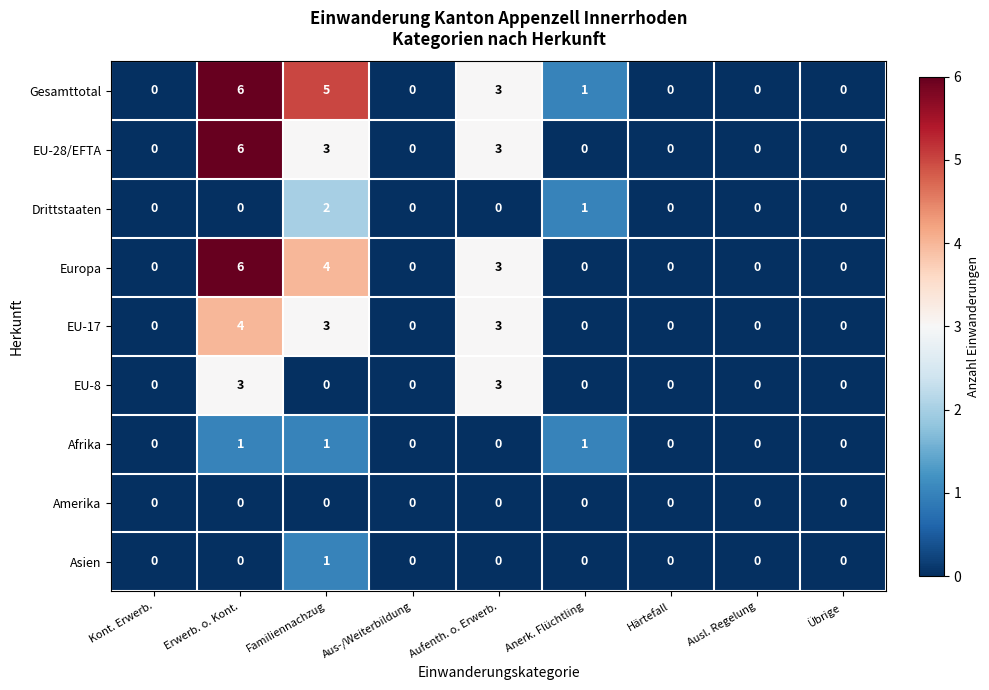

What is the difference between the highest and lowest values at Familiennachzug?

5